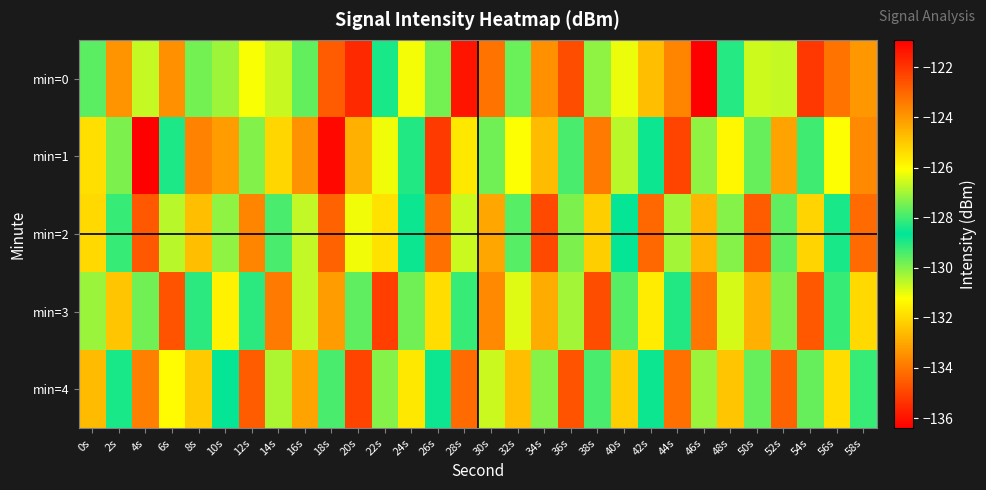

At which category is the sum across all series the highest?

4s